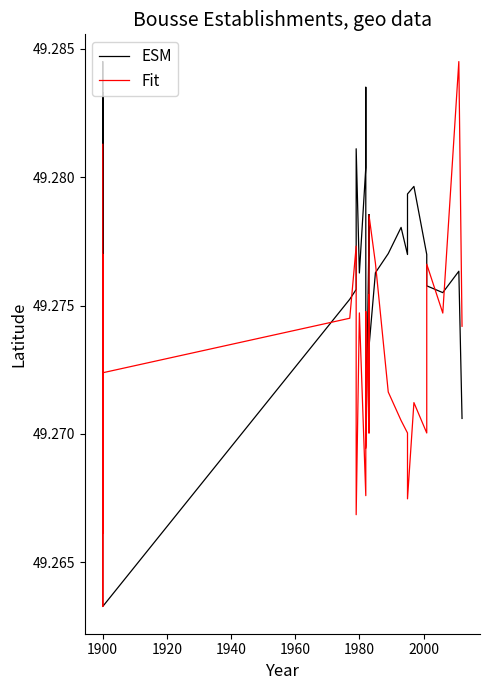

Reading left to right, transcribe all the data shown in this chart.

ESM: 49.3	49.3	49.3	49.3	49.3	49.3	49.3	49.3	49.3	49.3	49.3	49.3	49.3	49.3	49.3	49.3	49.3	49.3	49.3	49.3	49.3	49.3	49.3	49.3	49.3	49.3	49.3	49.3	49.3	49.3	49.3	49.3	49.3	49.3	49.3	49.3	49.3	49.3	49.3	49.3
Fit: 49.3	49.3	49.3	49.3	49.3	49.3	49.3	49.3	49.3	49.3	49.3	49.3	49.3	49.3	49.3	49.3	49.3	49.3	49.3	49.3	49.3	49.3	49.3	49.3	49.3	49.3	49.3	49.3	49.3	49.3	49.3	49.3	49.3	49.3	49.3	49.3	49.3	49.3	49.3	49.3